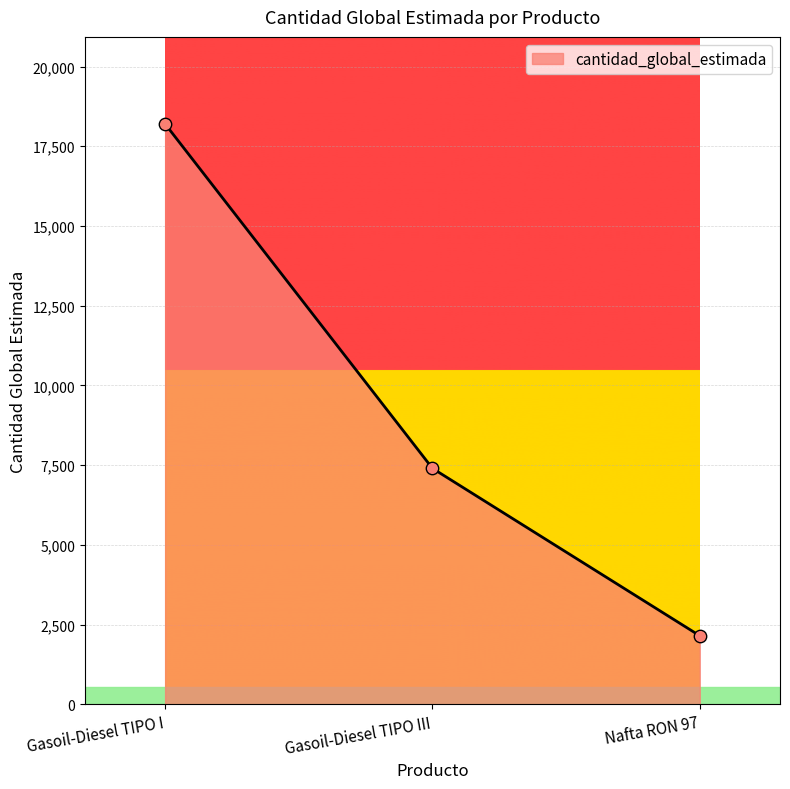

What is the ratio of the value at Nafta RON 97 to the value at Gasoil-Diesel TIPO I?

0.1